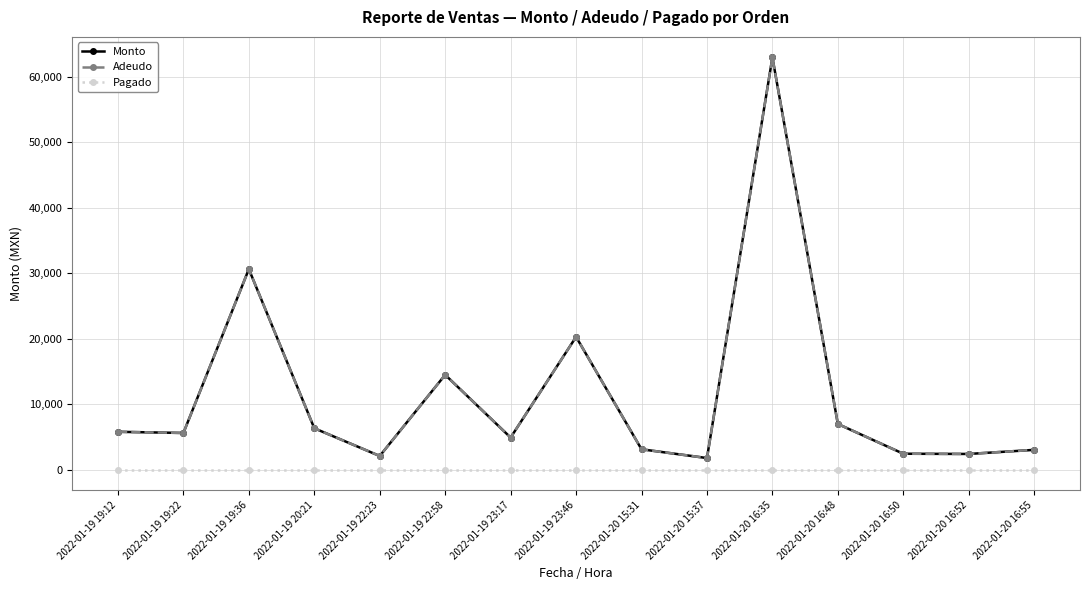

Which series has the largest range (max minus min)?

Monto